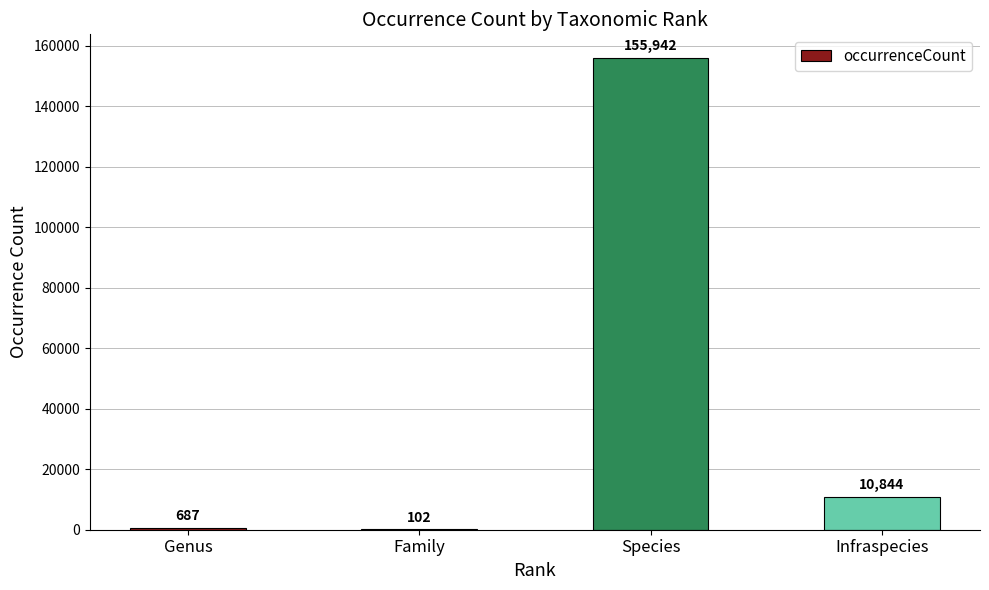

At which label is the value closest to 78022?

Infraspecies